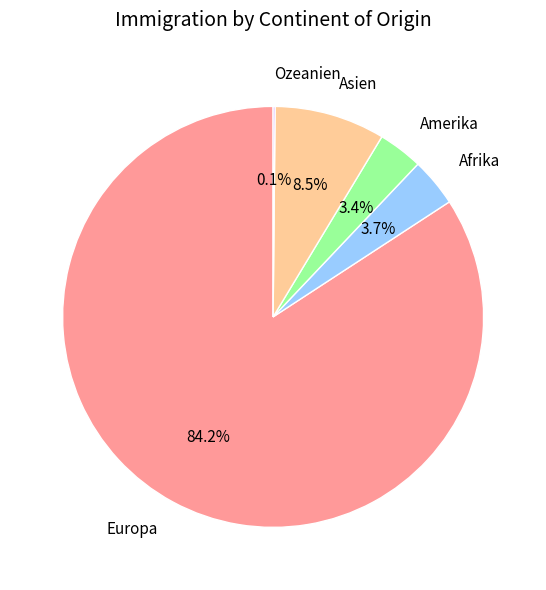

Is Amerika the majority of the pie?

No